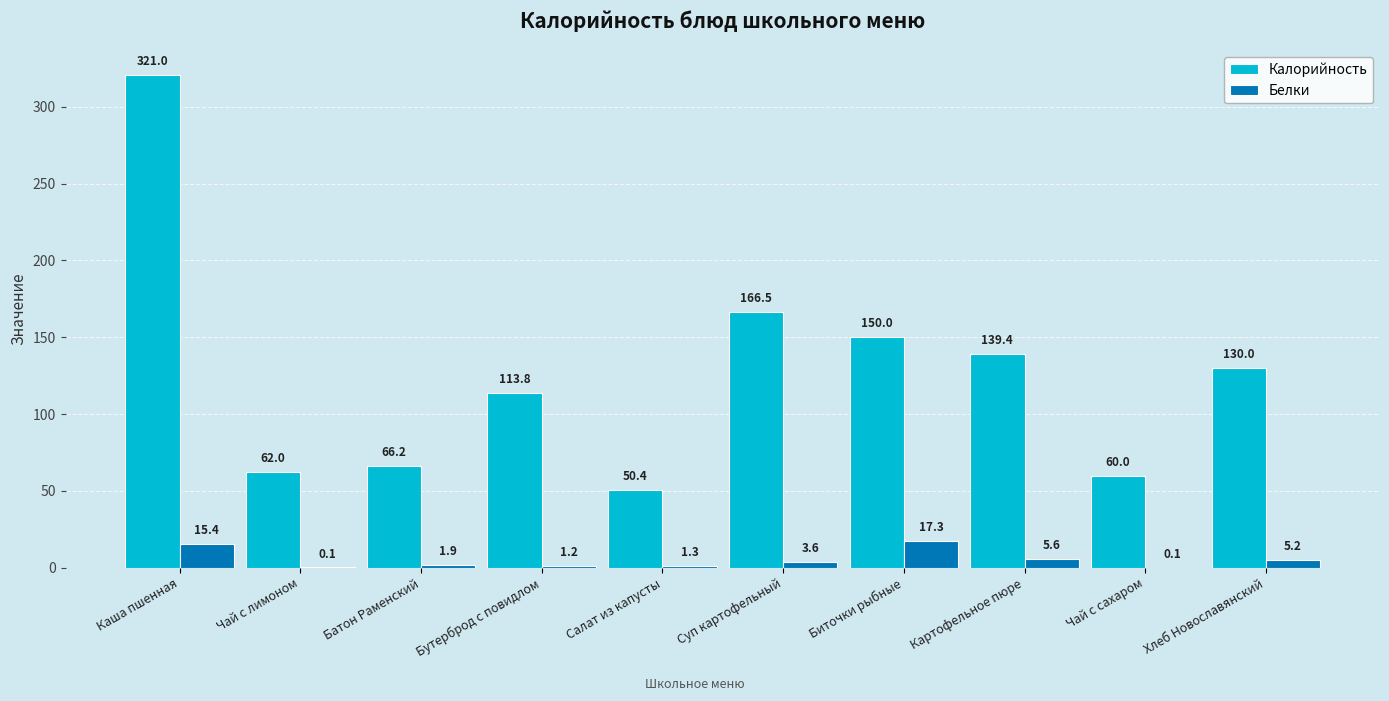

What is the difference between the Белки values at Чай с лимоном and Батон Раменский?

1.8